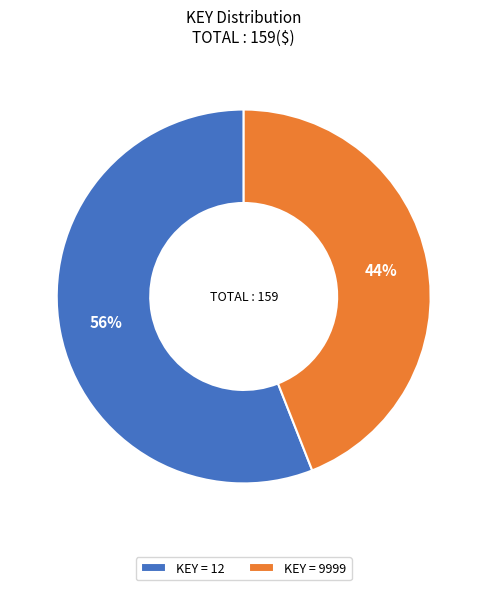

Is the sum of KEY = 12 and KEY = 9999 greater than half?

Yes